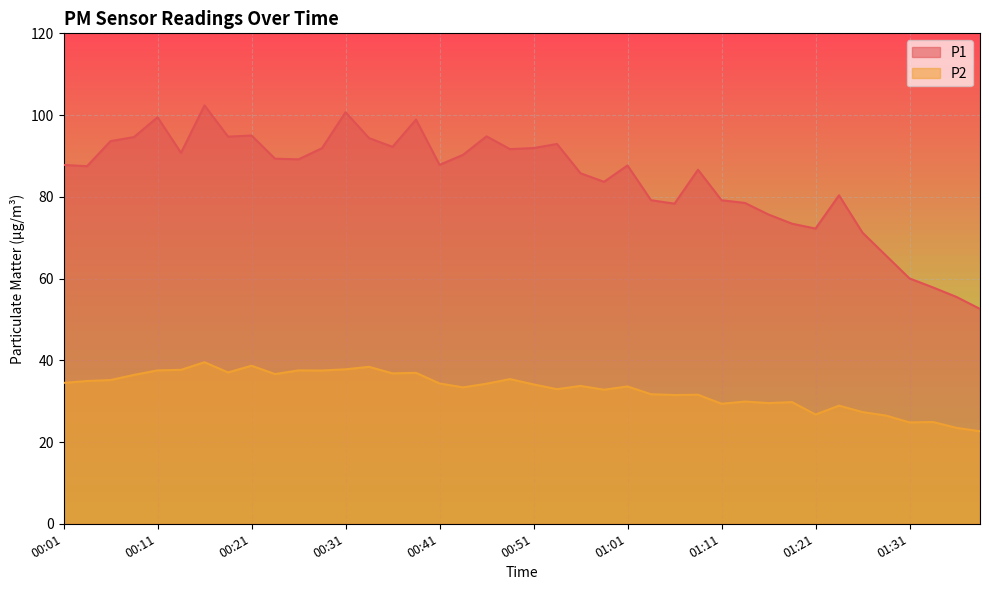

How many interior local valleys does the P1 series have?

10